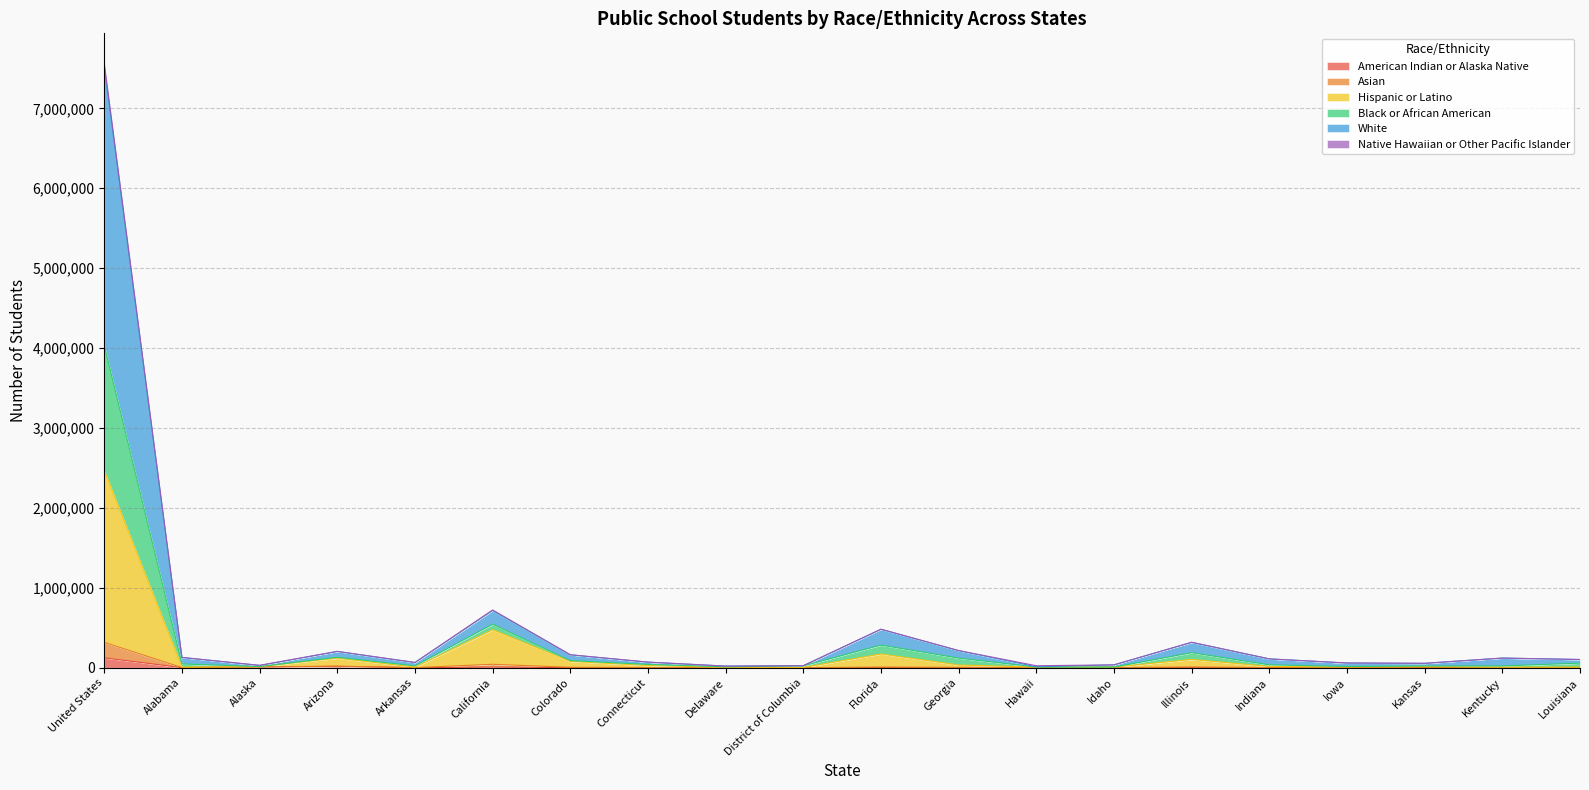

At which category is the sum across all series the highest?

United States